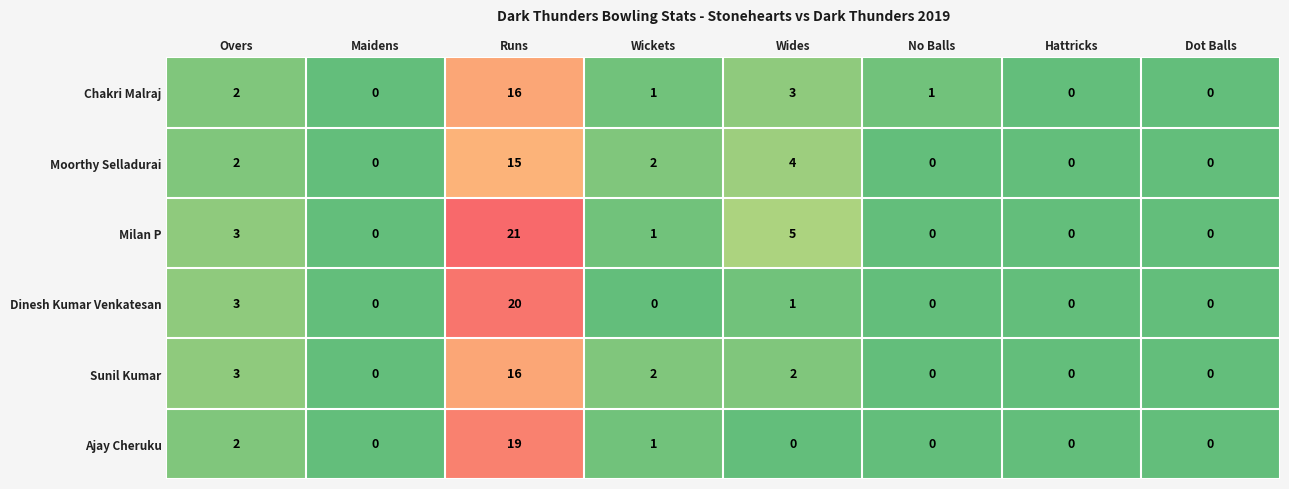

At which category is the sum across all series the highest?

Runs